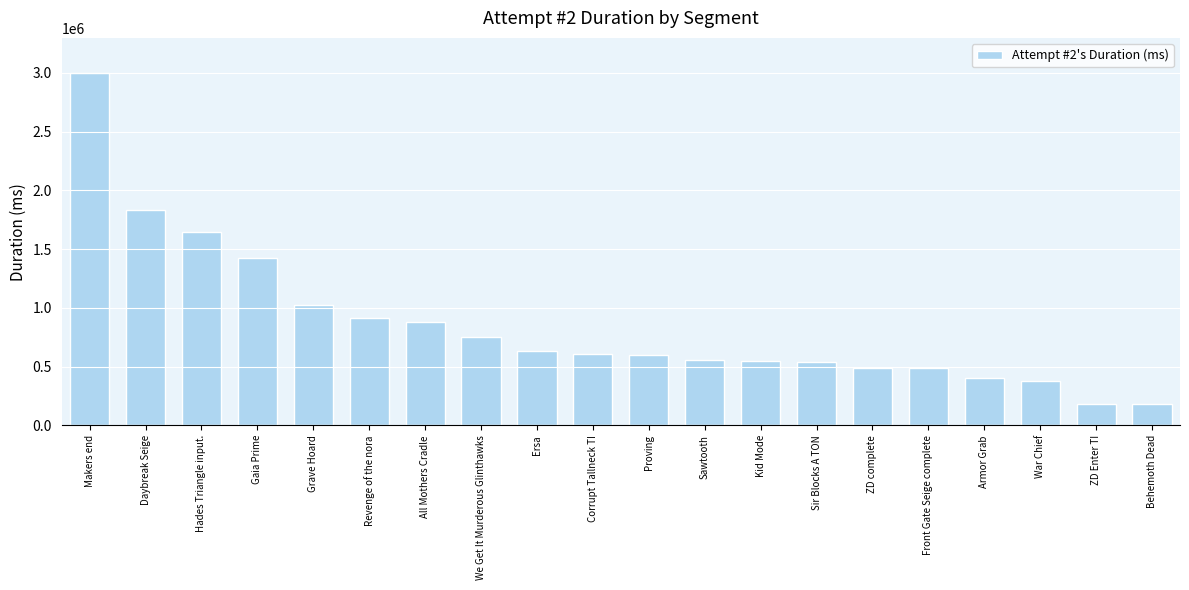

At which label does the data first exceed 610711?

Makers end